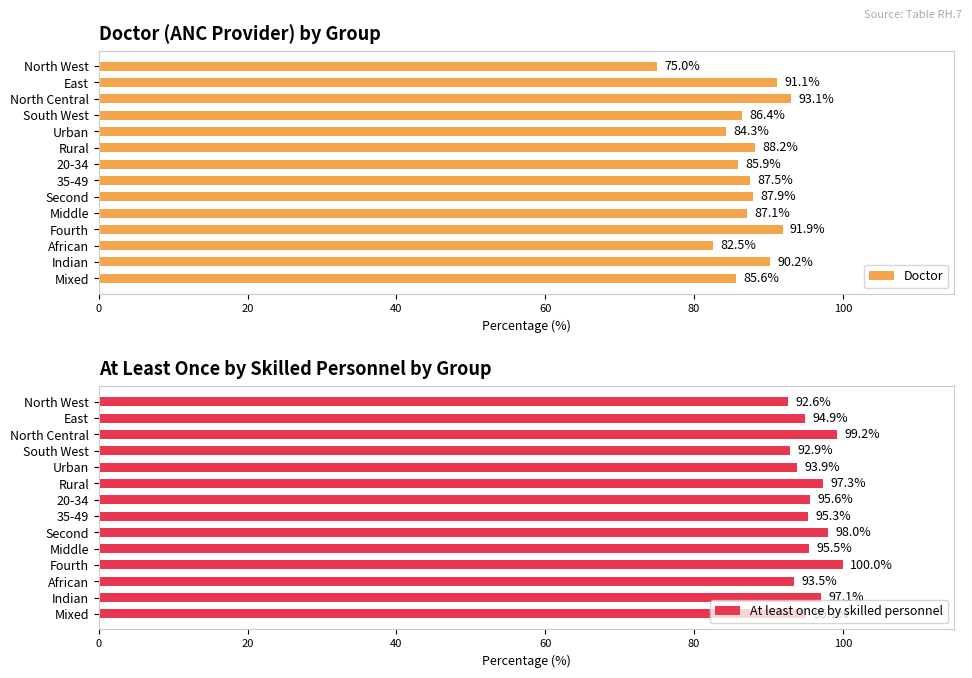

Which series has the largest total across all categories?

At least once by skilled personnel